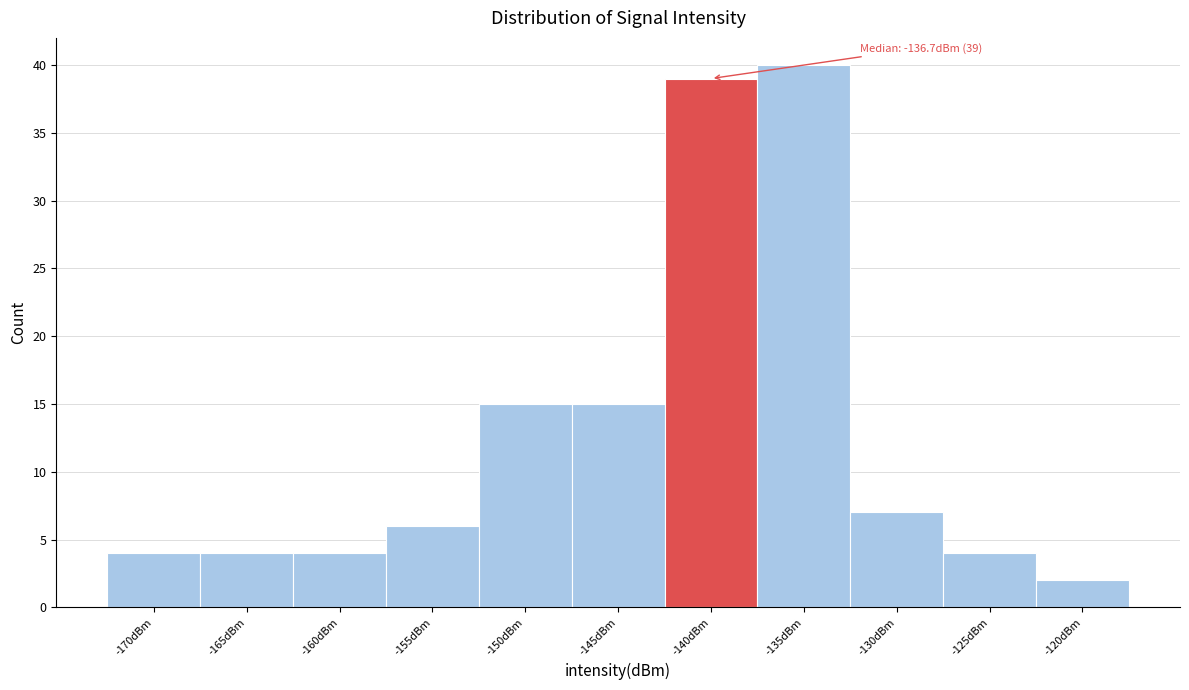

Reading left to right, list all the values displayed in this chart.

4	4	4	6	15	15	39	40	7	4	2